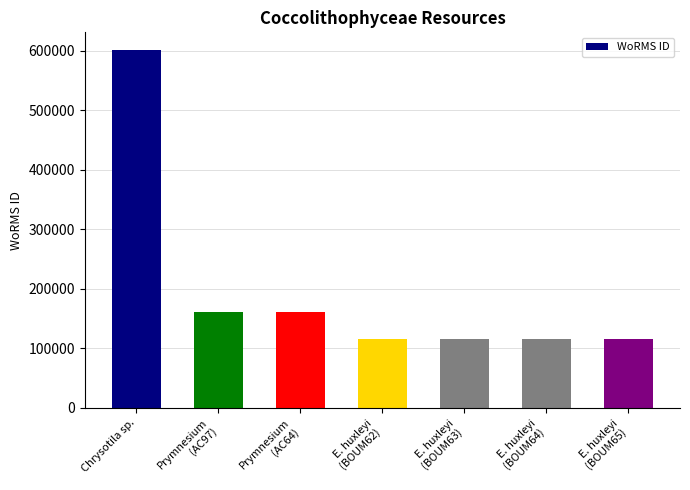

What is the difference between the second highest and minimum values?

45459